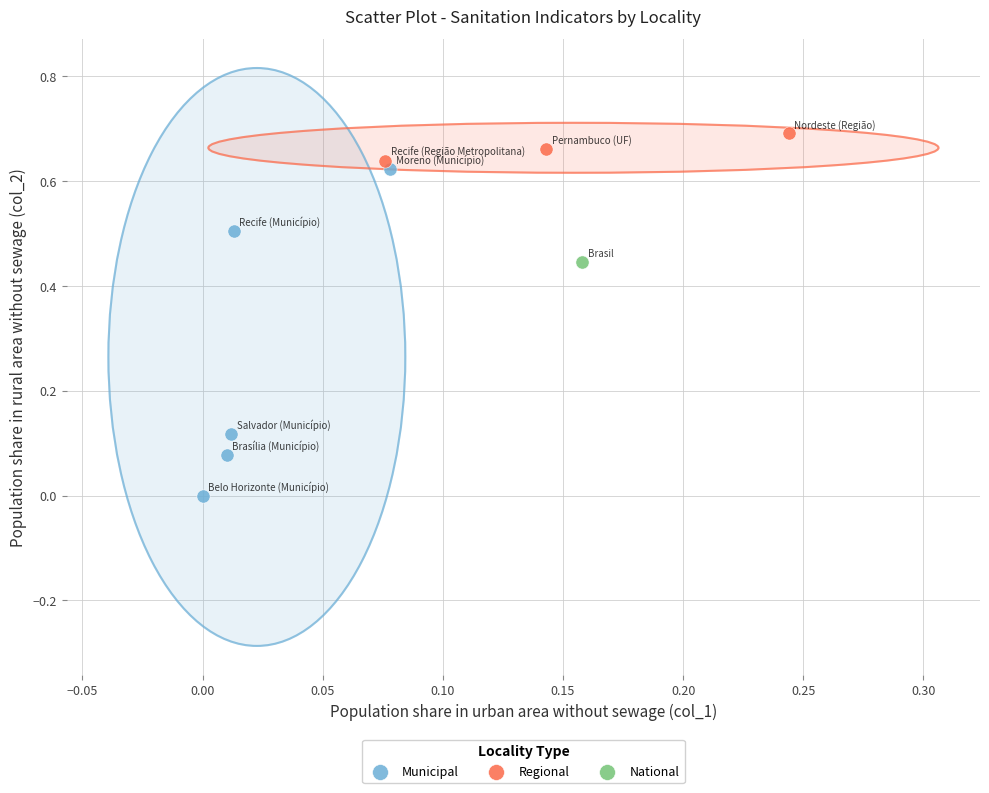

What are all the series names shown in the legend?

Municipal, Regional, National